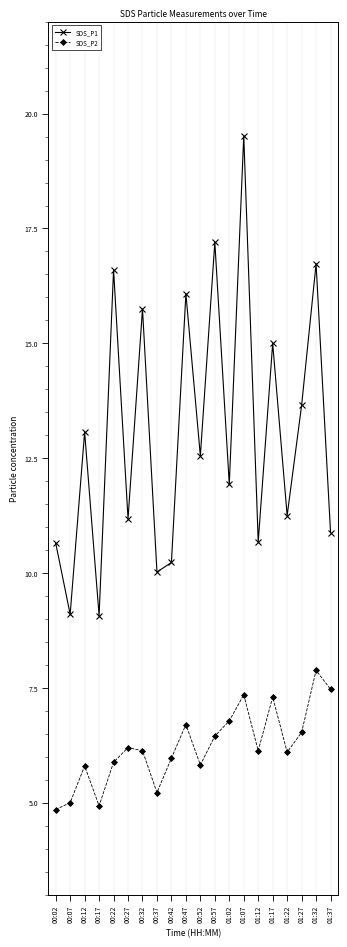

Is it true that SDS_P1 equals 10.2 at 00:42?

True